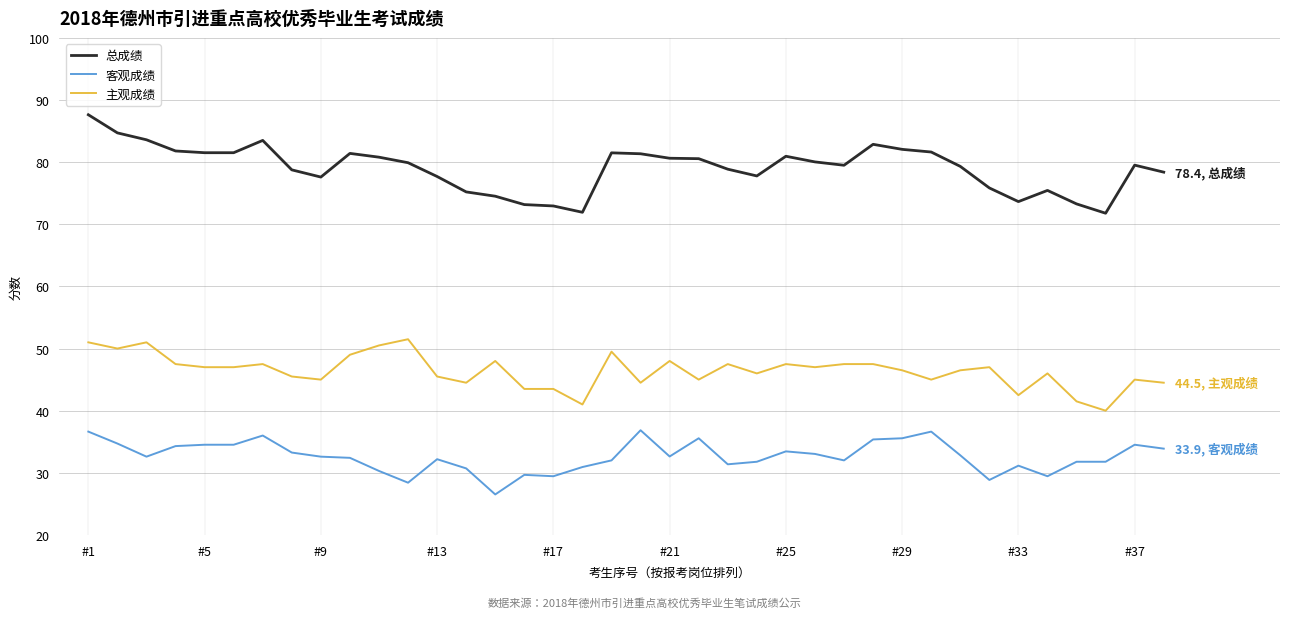

Is this an area chart (filled region under the line)?

No